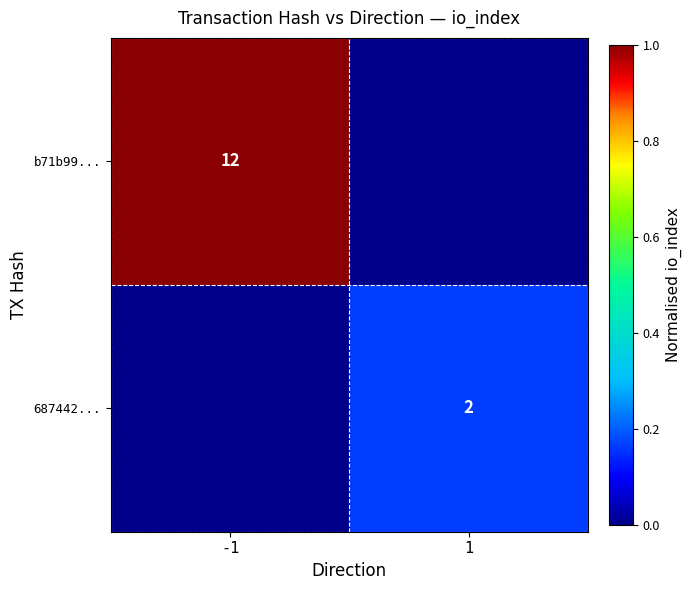

The b71b99... series shows 17 at -1. True or false?

False